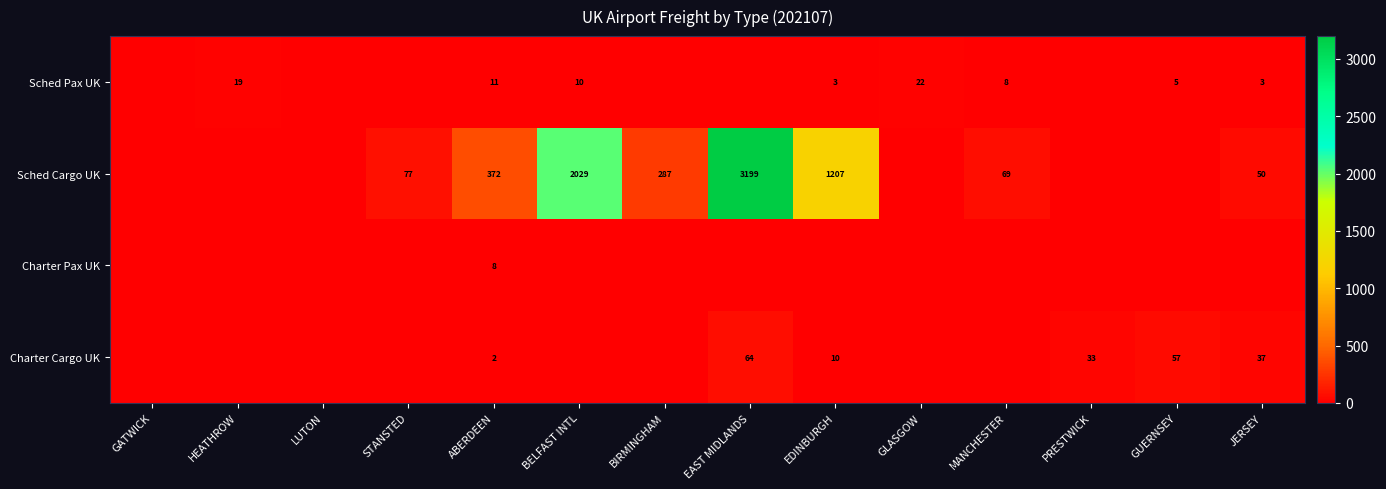

What is the spread (max minus min) of values at ABERDEEN?

370